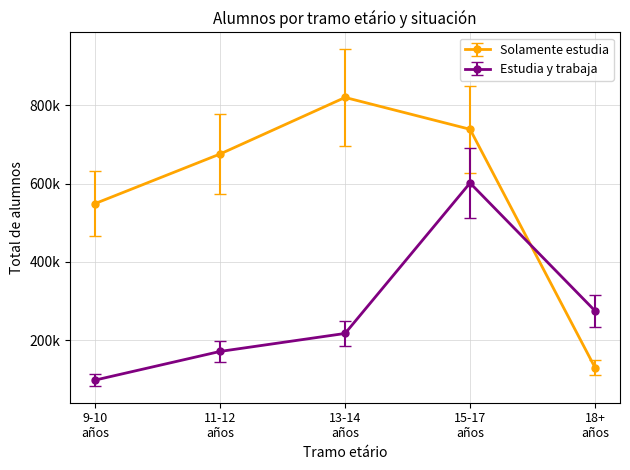

What is the value of the Solamente estudia point at the 3rd from the left?

819736